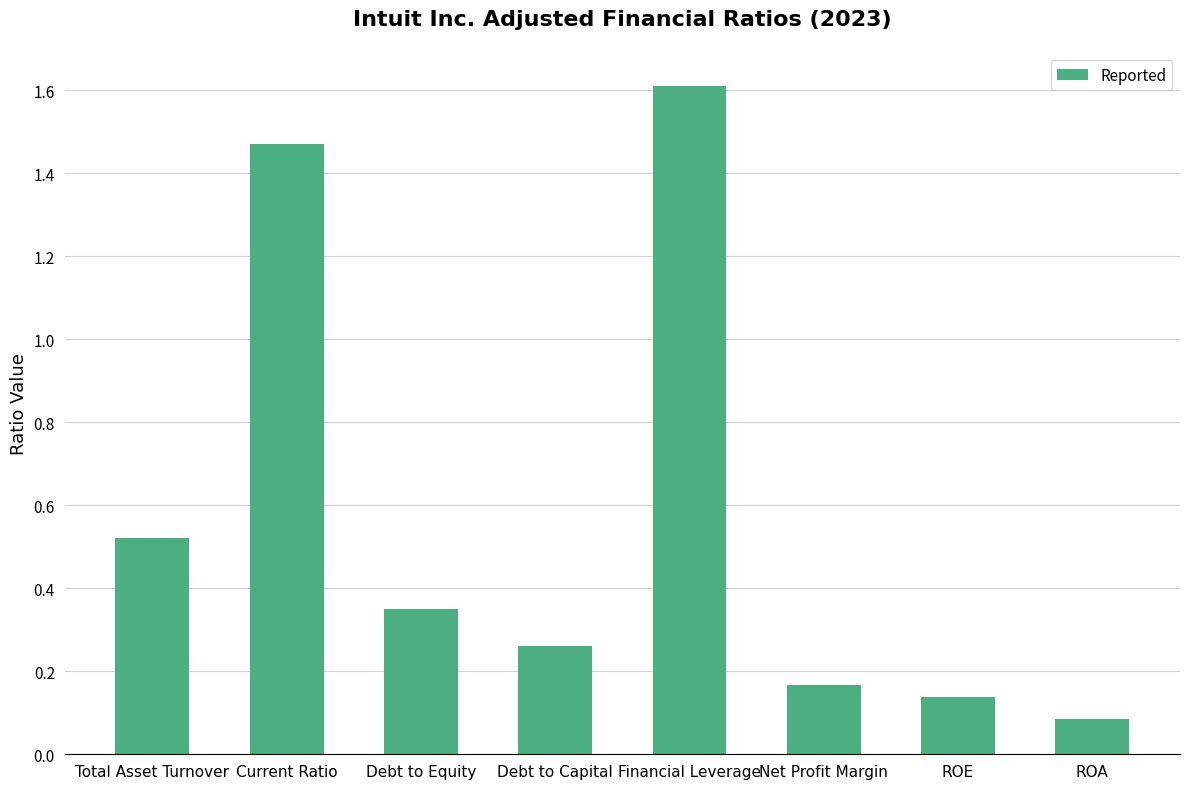

At which label is the value closest to 0?

ROA